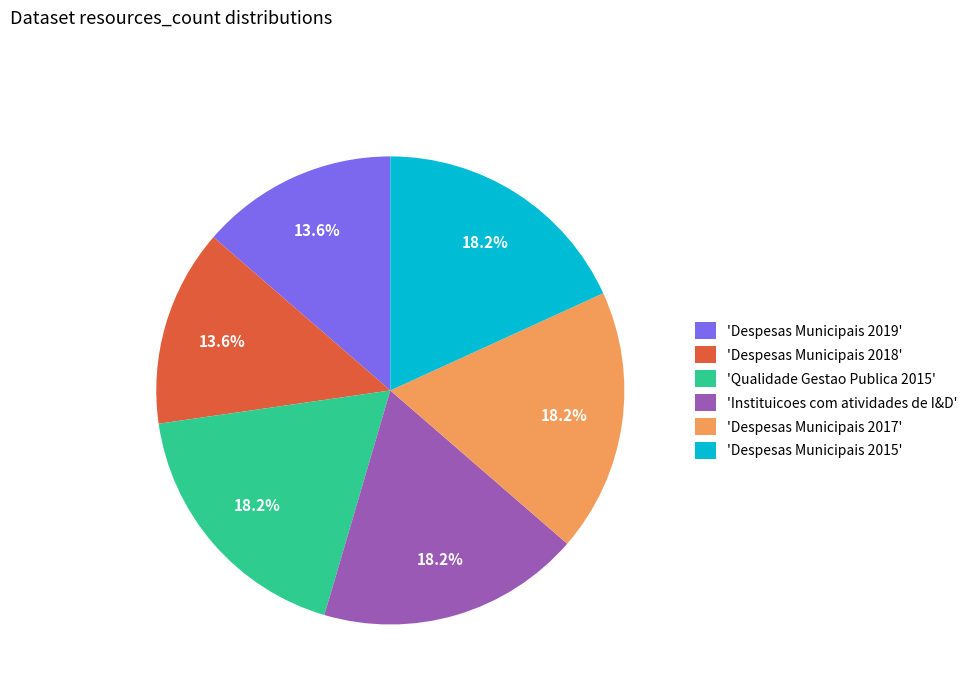

Does 'Qualidade Gestao Publica 2015' account for over 50% of the chart?

No